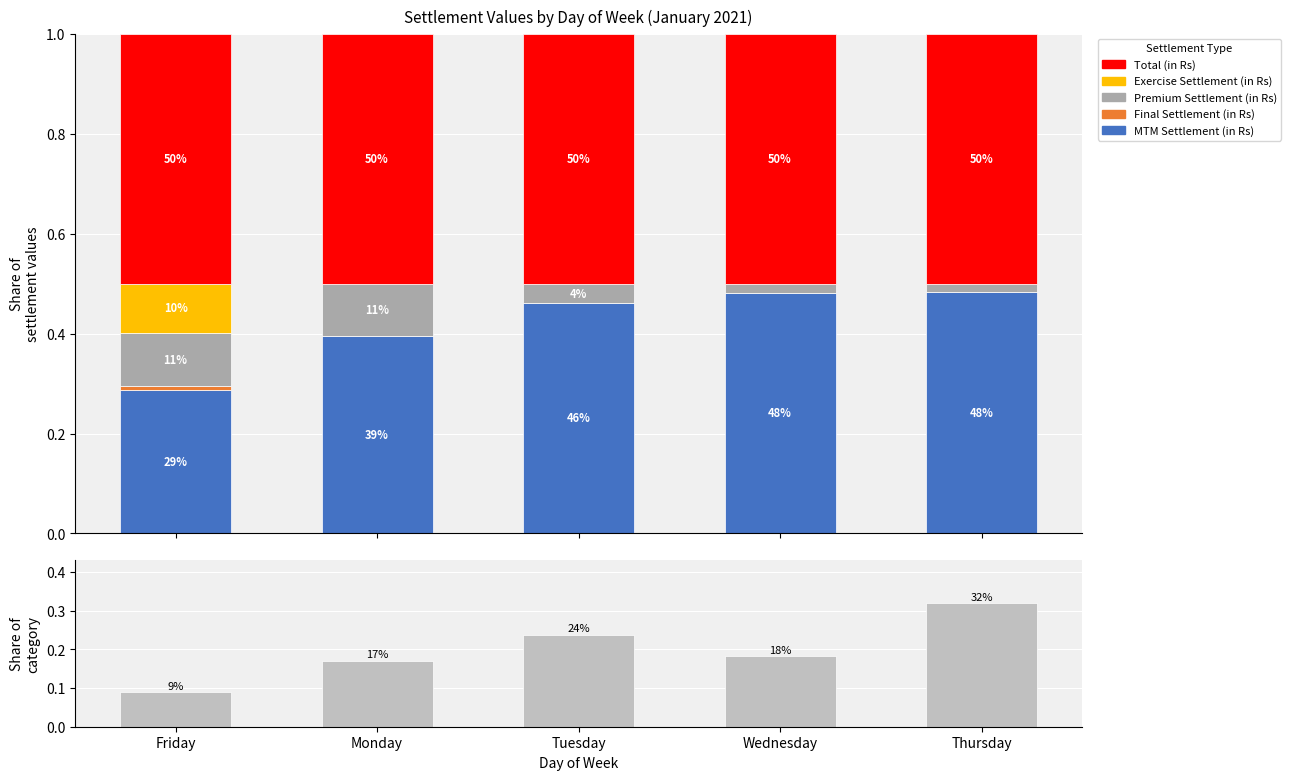

Which series has the widest spread of values?

Share of category